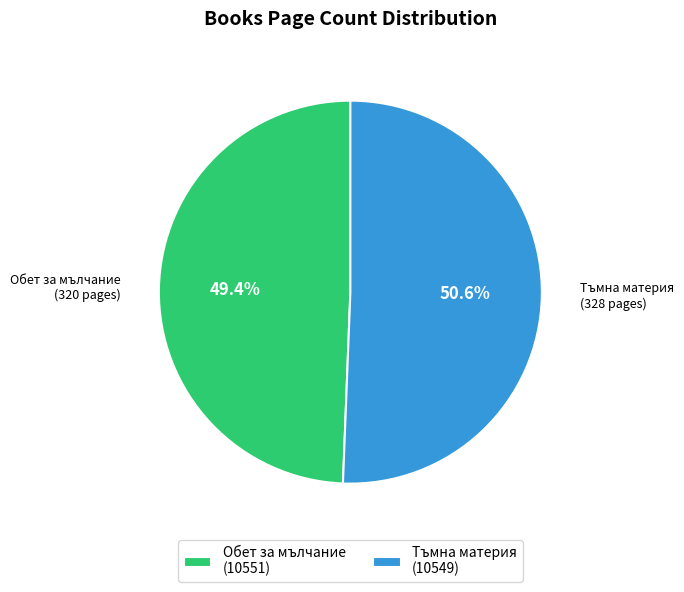

Combined, do Обет за мълчание (10551) and Тъмна материя (10549) account for over 50%?

Yes